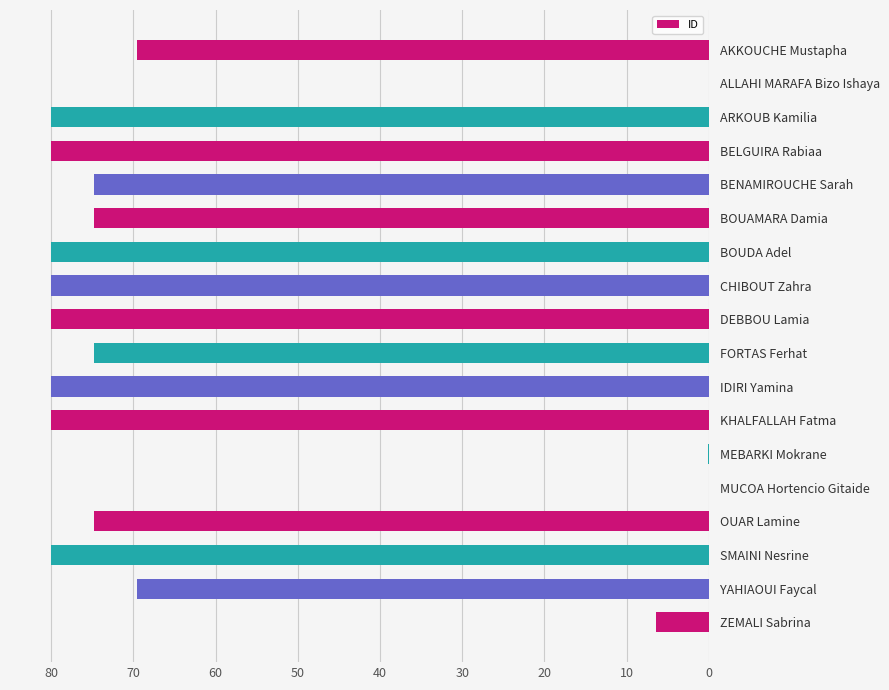

The chart shows a value of 69.6 at AKKOUCHE Mustapha. True or false?

True